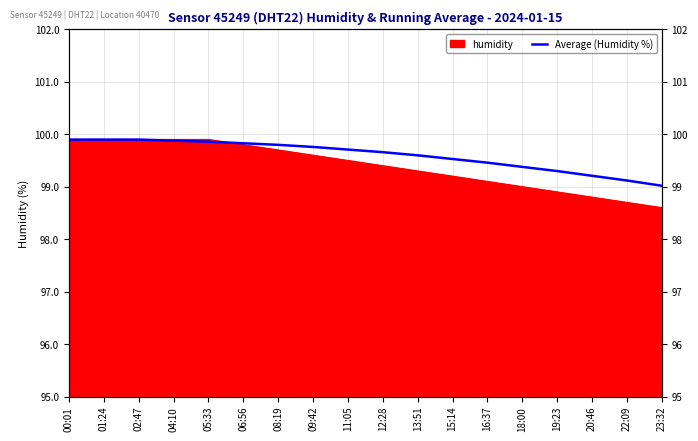

Which category has the lowest value across all series?

23:32